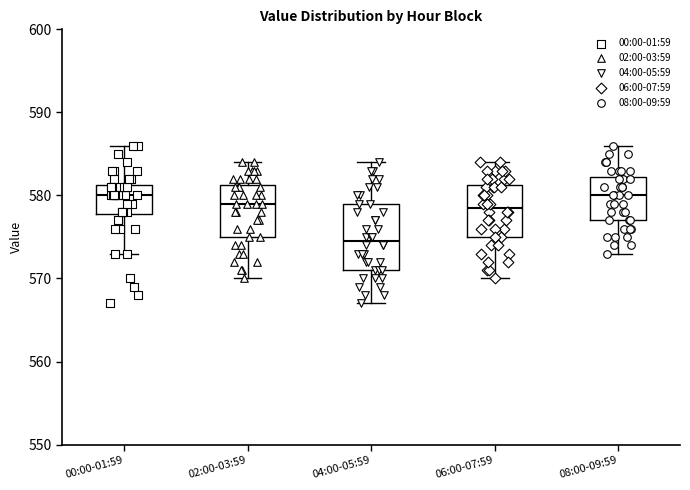

Reading left to right, transcribe this box plot: for each box, give where its median line is, the range the box spans, and where its two whiskers end, as read against the y-axis. The values are not printed on the chart, so give them approximately, as read against the axis.

00:00-01:59: median 580, box 578 to 581, whiskers 573 to 586
02:00-03:59: median 579, box 575 to 581, whiskers 570 to 584
04:00-05:59: median 575, box 571 to 579, whiskers 567 to 584
06:00-07:59: median 579, box 575 to 581, whiskers 570 to 584
08:00-09:59: median 580, box 577 to 582, whiskers 573 to 586